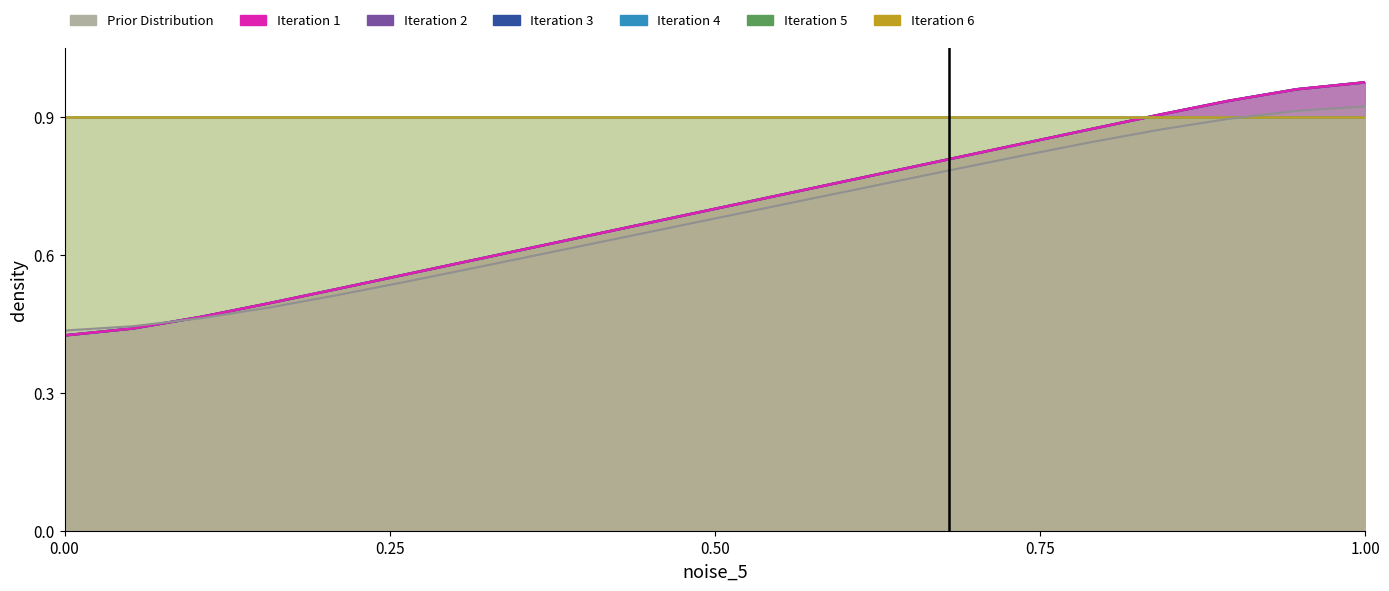

At which category is the sum across all series the highest?

1.00